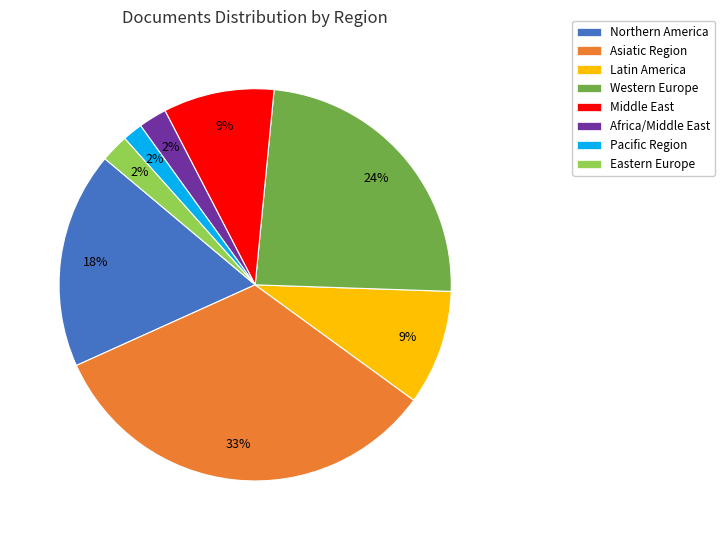

To the nearest percent, what portion does Eastern Europe represent?

2%